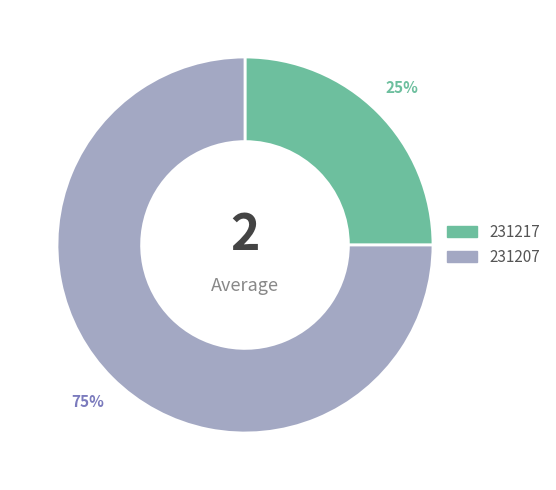

Count the number of slices in the pie.

2